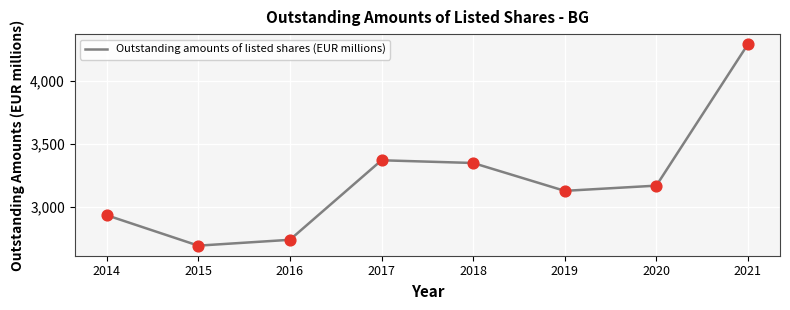

What is the ratio of the value at 2016 to the value at 2014?

0.9